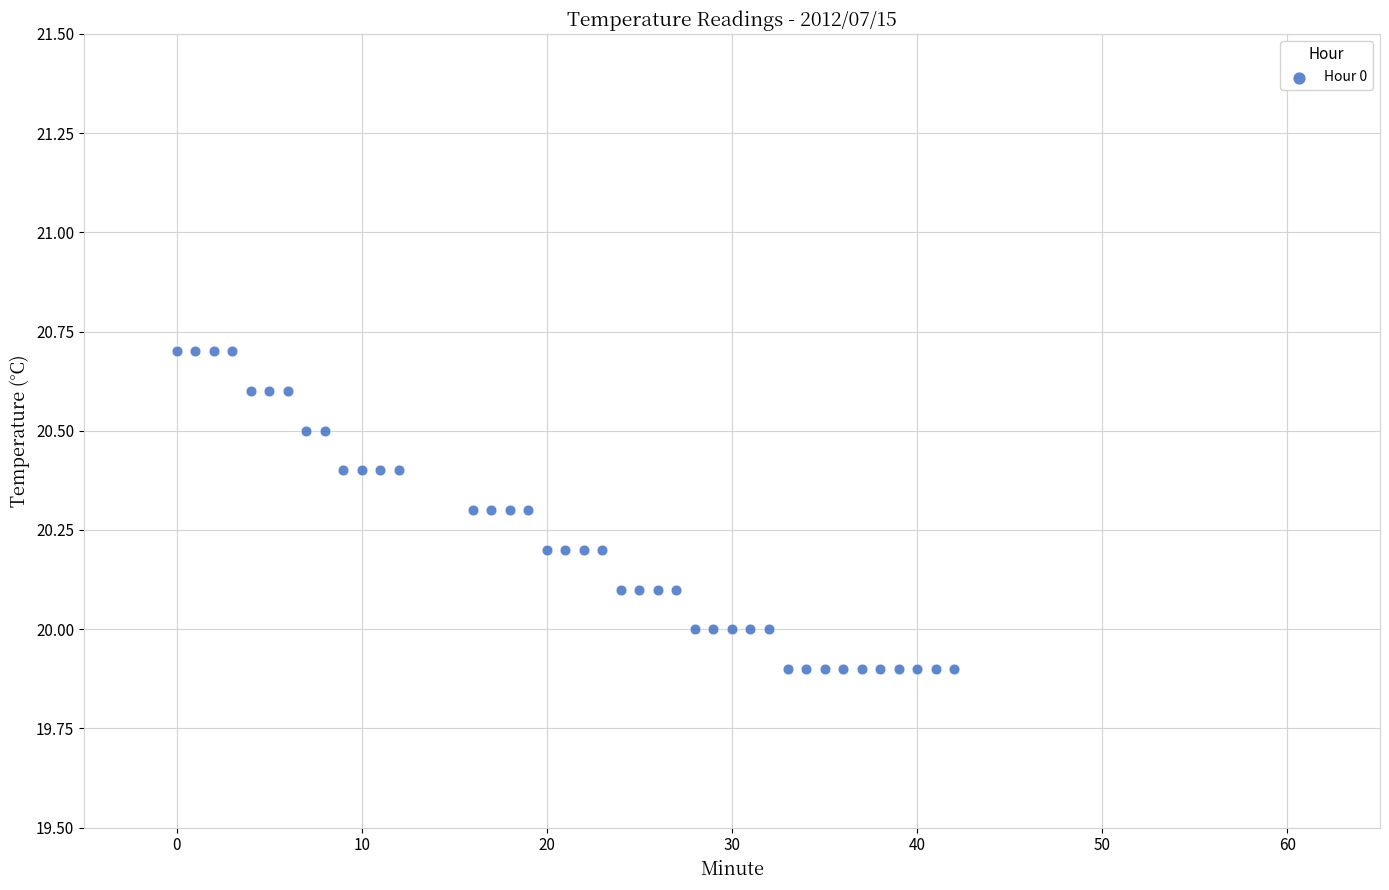

What is the range of X values (max minus min)?

42.0